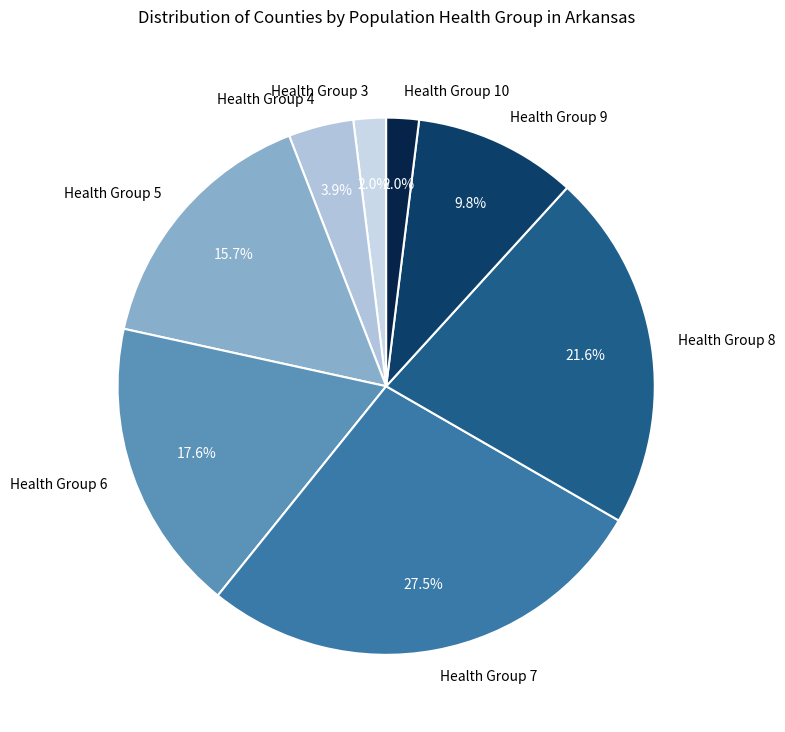

Combined, do Health Group 7 and Health Group 10 account for over 50%?

No